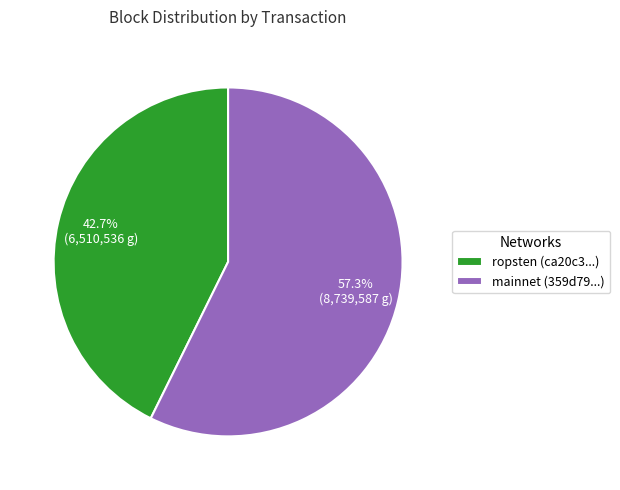

What is the majority slice?

mainnet (359d79...)